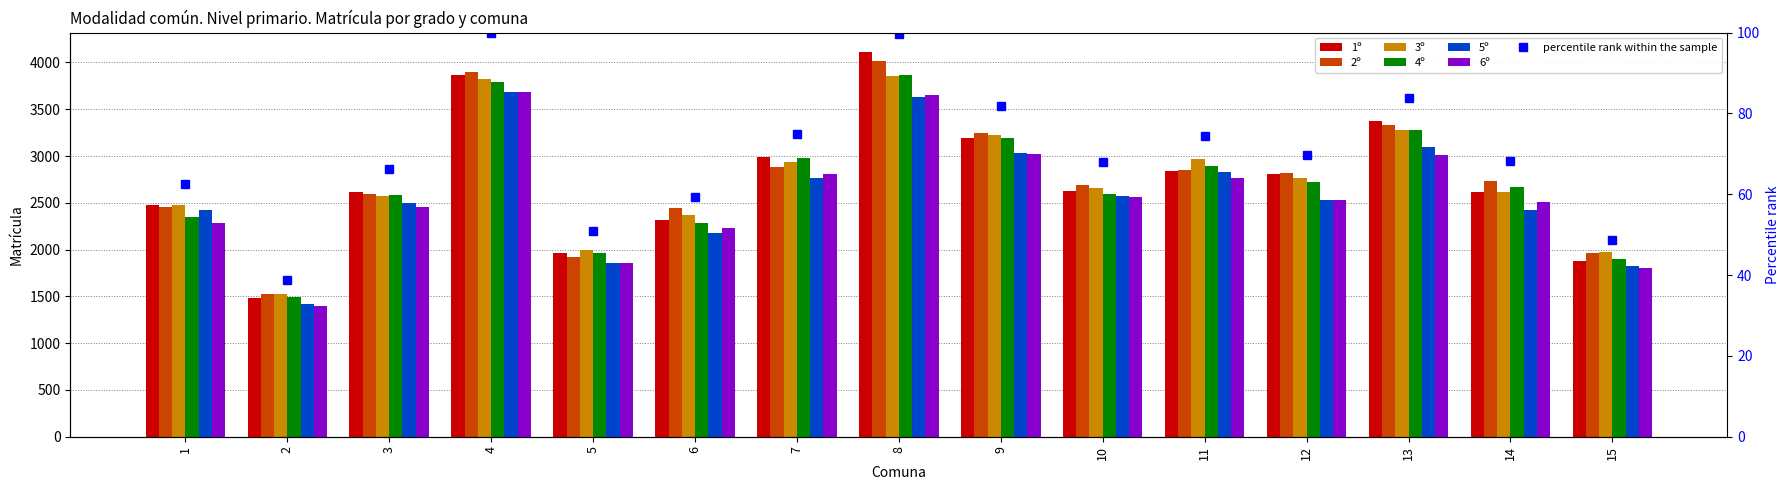

What is the value of the 4º bar at the 3rd from the left?

2579